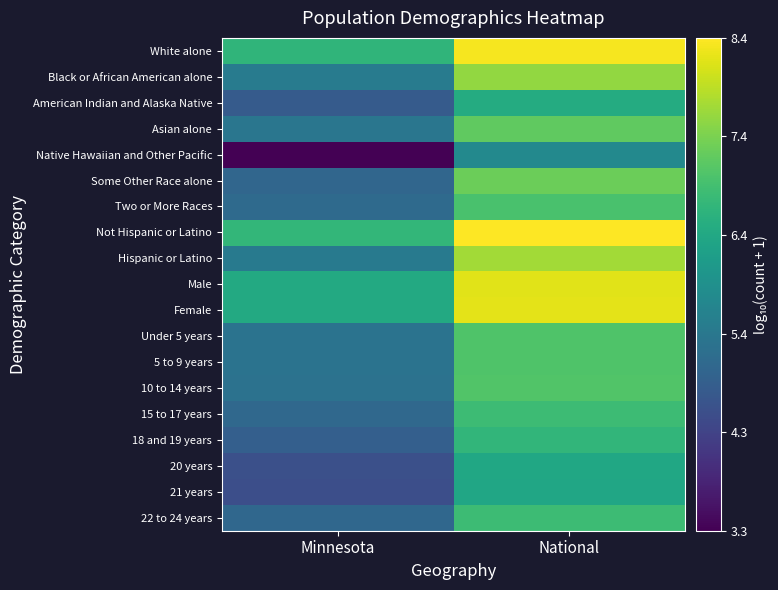

Reading left to right, list all the values displayed in this chart.

White alone: Minnesota=6.7	National=8.3
Black or African American alone: Minnesota=5.4	National=7.6
American Indian and Alaska Native: Minnesota=4.8	National=6.5
Asian alone: Minnesota=5.3	National=7.2
Native Hawaiian and Other Pacific: Minnesota=3.3	National=5.7
Some Other Race alone: Minnesota=5.0	National=7.3
Two or More Races: Minnesota=5.1	National=7.0
Not Hispanic or Latino: Minnesota=6.7	National=8.4
Hispanic or Latino: Minnesota=5.4	National=7.7
Male: Minnesota=6.4	National=8.2
Female: Minnesota=6.4	National=8.2
Under 5 years: Minnesota=5.3	National=7.0
5 to 9 years: Minnesota=5.3	National=7.0
10 to 14 years: Minnesota=5.3	National=7.0
15 to 17 years: Minnesota=5.1	National=6.8
18 and 19 years: Minnesota=4.9	National=6.7
20 years: Minnesota=4.6	National=6.4
21 years: Minnesota=4.6	National=6.3
22 to 24 years: Minnesota=5.0	National=6.8